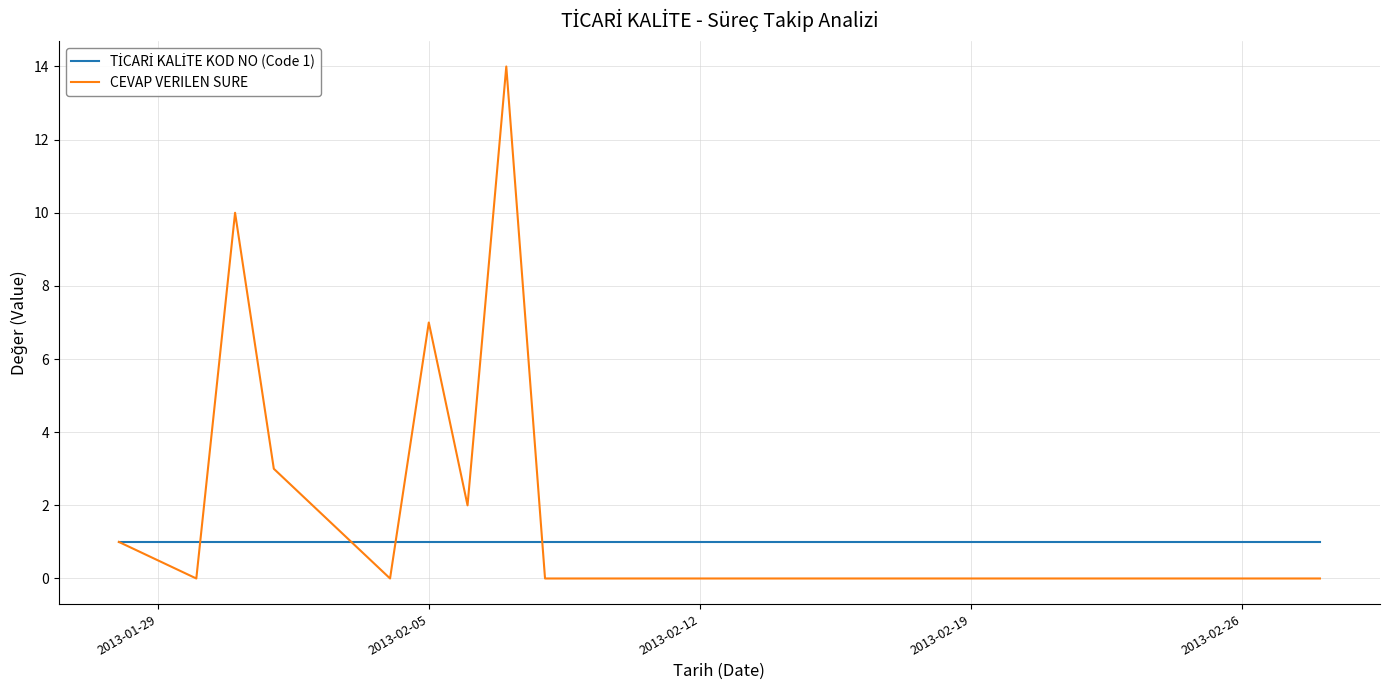

Which series has the widest spread of values?

CEVAP VERILEN SURE